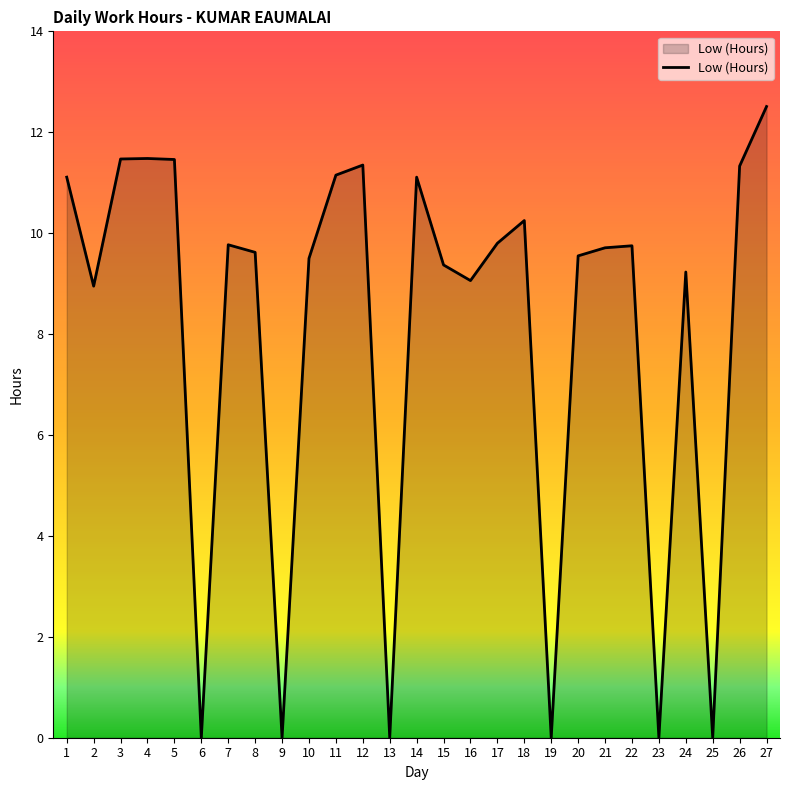

What is the difference between the values at 4 and 13?

11.5